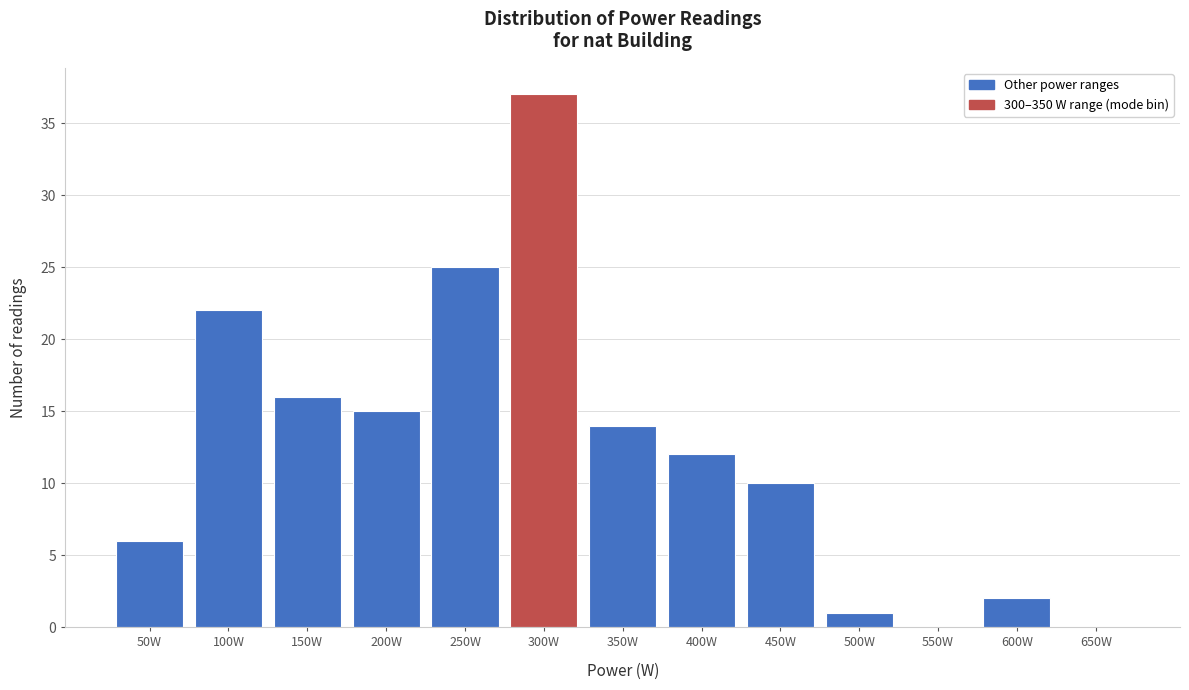

Reading left to right, extract all data points from this chart.

50W=6	100W=22	150W=16	200W=15	250W=25	300W=37	350W=14	400W=12	450W=10	500W=1	550W=0	600W=2	650W=0